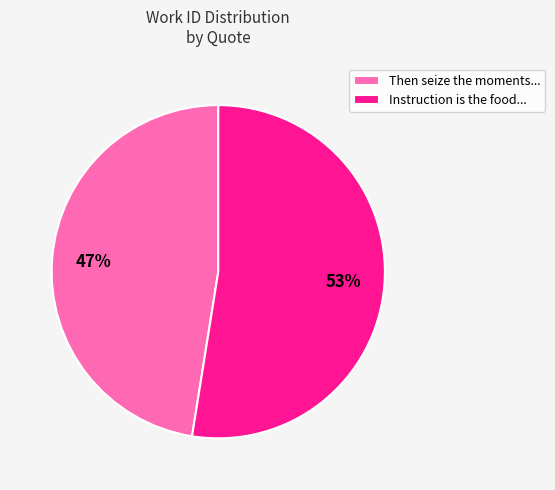

Is the sum of Then seize the moments... and Instruction is the food... greater than half?

Yes